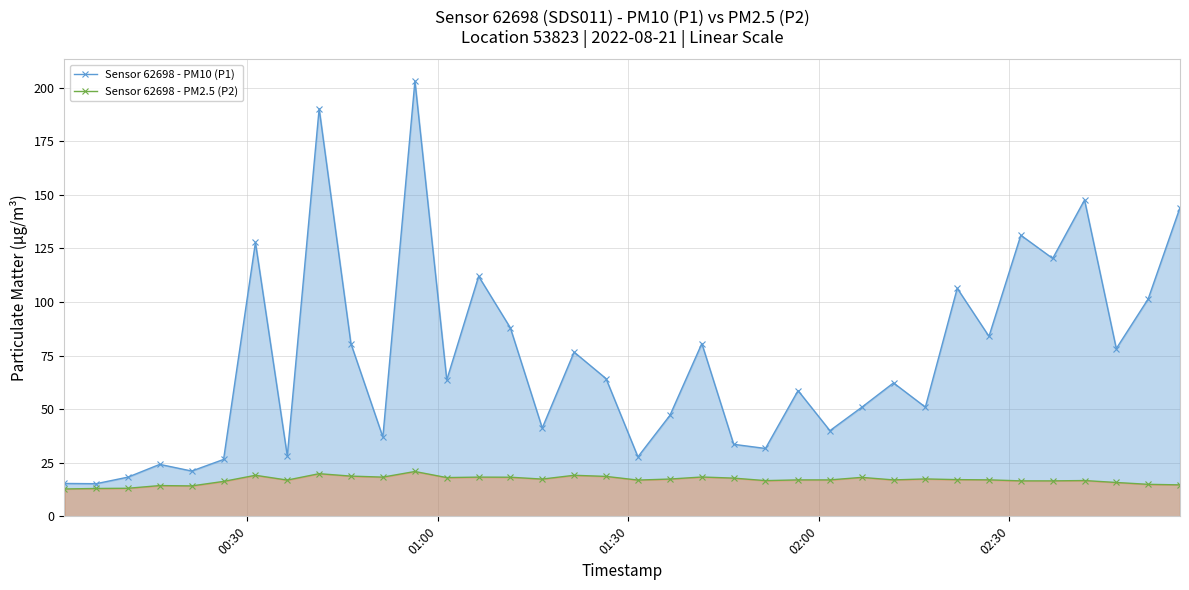

Reading left to right, list all the values displayed in this chart.

Sensor 62698 - PM10 (P1): 15.3	15.2	18.3	24.2	21.1	26.6	127.8	28.2	190.2	80.6	37.0	203.1	63.6	112.0	87.9	41.2	76.6	64.2	27.8	47.1	80.6	33.6	31.7	58.7	40.0	50.9	62.2	51.0	106.4	84.0	131.2	120.3	147.6	78.2	101.4	144.1
Sensor 62698 - PM2.5 (P2): 12.8	13.0	13.1	14.3	14.2	16.3	19.1	16.9	19.9	18.8	18.3	20.9	18.1	18.3	18.2	17.4	19.1	18.6	16.9	17.4	18.4	17.8	16.7	17.0	17.0	18.2	17.0	17.4	17.1	17.0	16.6	16.6	16.7	15.8	14.9	14.7